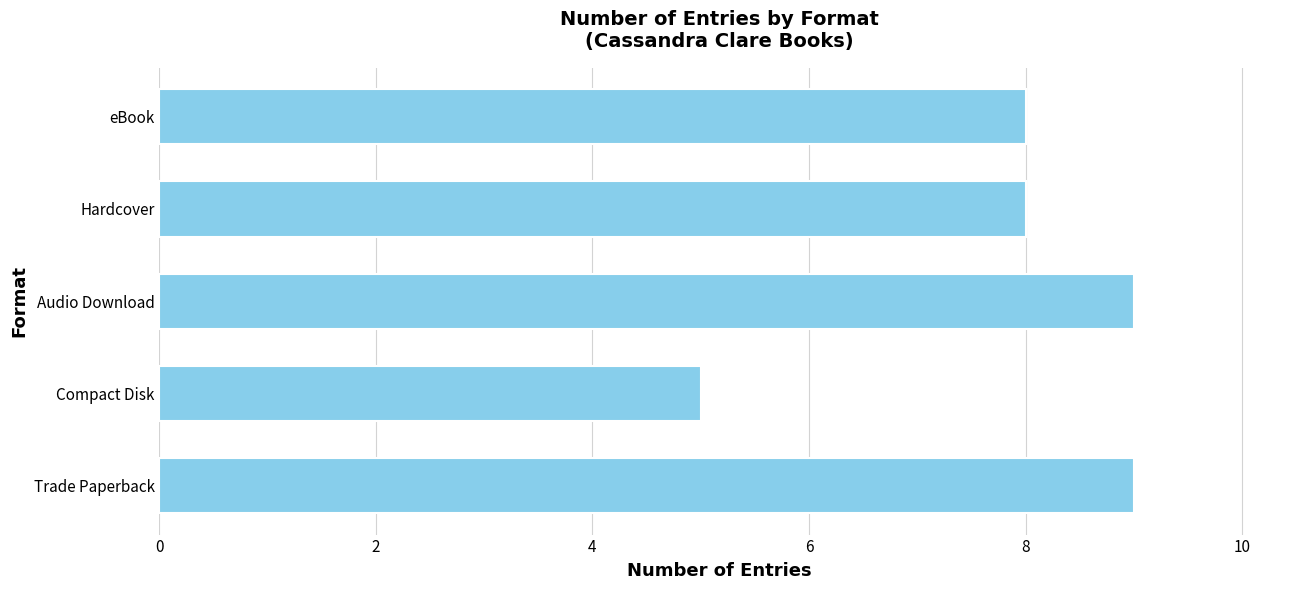

Reading bottom to top, transcribe all the data shown in this chart.

9	5	9	8	8